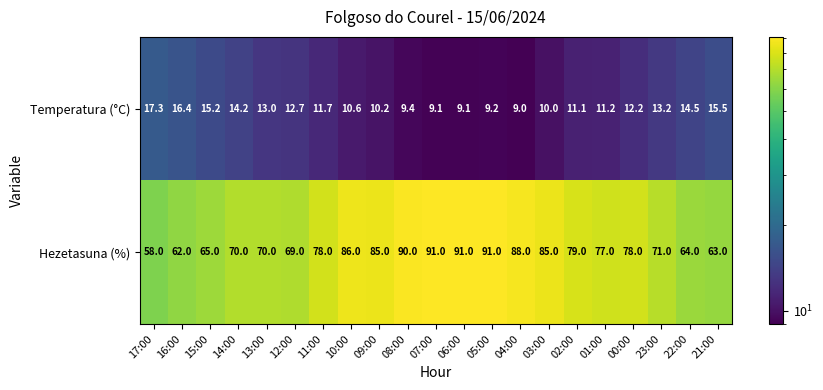

What is the sum of the Hezetasuna (%) values at 12:00 and 15:00?

134.0